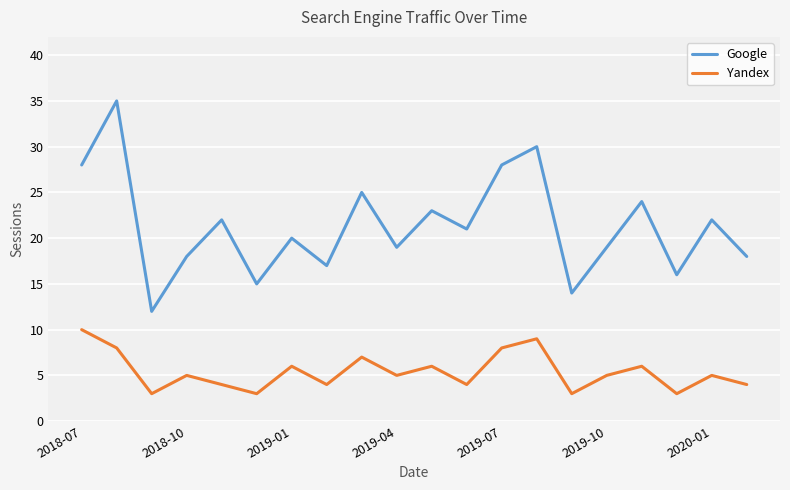

Rank the series by their average value, from highest to lowest.

Google, Yandex